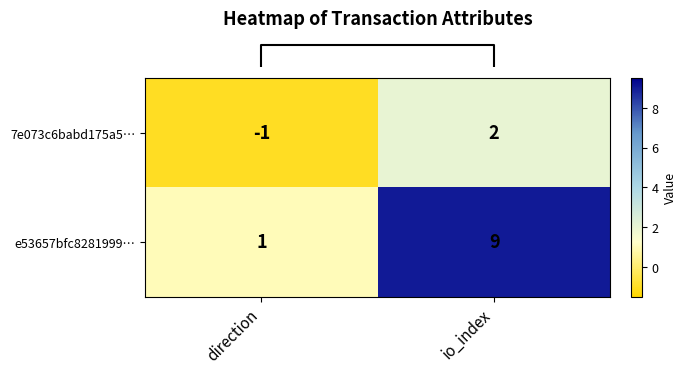

At which category does the chart reach its peak across all series?

io_index